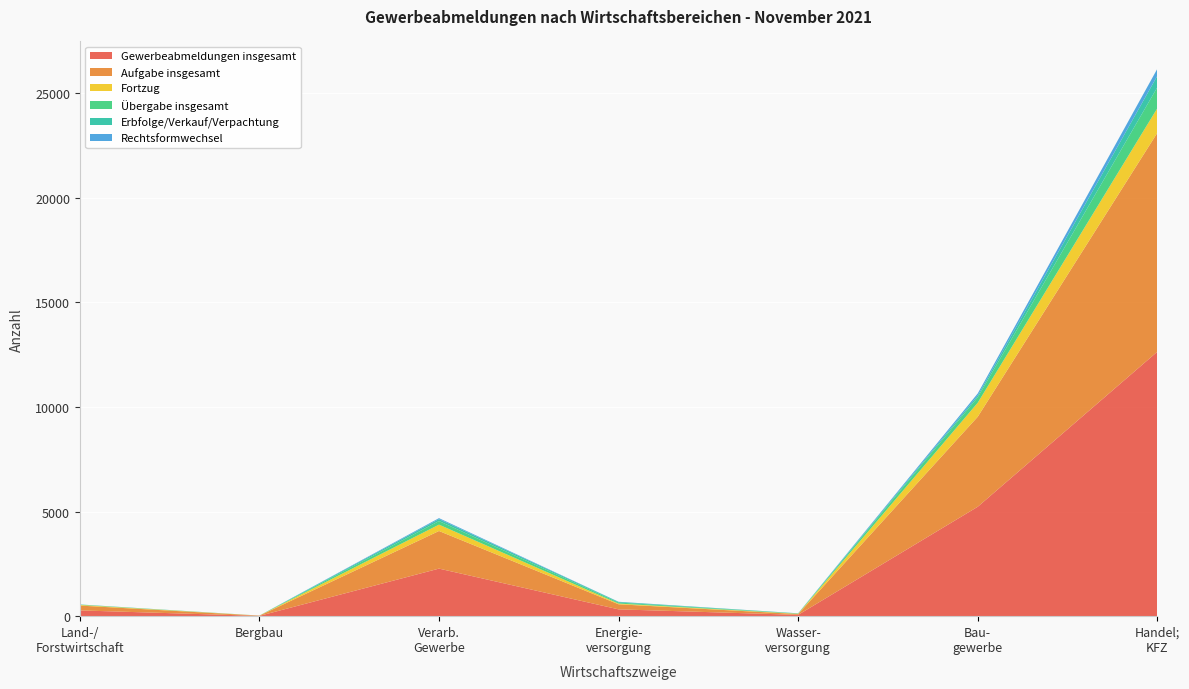

Reading left to right, list all the values displayed in this chart.

Gewerbeabmeldungen insgesamt: LAND-U.FORSTWIRTSCHAFT/FISCHEREI=275	BERGBAU=14	VERARBEITENDES GEWERBE=2272	ENERGIEVERSORGUNG=325	WASSERVERSORGUNG=63	BAUGEWERBE=5227	HANDEL;INSTANDH.U.REP.V.KFZ=12633
Aufgabe insgesamt: LAND-U.FORSTWIRTSCHAFT/FISCHEREI=231	BERGBAU=10	VERARBEITENDES GEWERBE=1797	ENERGIEVERSORGUNG=243	WASSERVERSORGUNG=38	BAUGEWERBE=4300	HANDEL;INSTANDH.U.REP.V.KFZ=10458
Fortzug: LAND-U.FORSTWIRTSCHAFT/FISCHEREI=30	BERGBAU=3	VERARBEITENDES GEWERBE=304	ENERGIEVERSORGUNG=34	WASSERVERSORGUNG=14	BAUGEWERBE=669	HANDEL;INSTANDH.U.REP.V.KFZ=1174
Übergabe insgesamt: LAND-U.FORSTWIRTSCHAFT/FISCHEREI=14	BERGBAU=1	VERARBEITENDES GEWERBE=171	ENERGIEVERSORGUNG=48	WASSERVERSORGUNG=11	BAUGEWERBE=258	HANDEL;INSTANDH.U.REP.V.KFZ=1001
Erbfolge/Verkauf/Verpachtung: LAND-U.FORSTWIRTSCHAFT/FISCHEREI=9	BERGBAU=0	VERARBEITENDES GEWERBE=94	ENERGIEVERSORGUNG=31	WASSERVERSORGUNG=9	BAUGEWERBE=87	HANDEL;INSTANDH.U.REP.V.KFZ=547
Rechtsformwechsel: LAND-U.FORSTWIRTSCHAFT/FISCHEREI=1	BERGBAU=1	VERARBEITENDES GEWERBE=46	ENERGIEVERSORGUNG=7	WASSERVERSORGUNG=2	BAUGEWERBE=99	HANDEL;INSTANDH.U.REP.V.KFZ=337